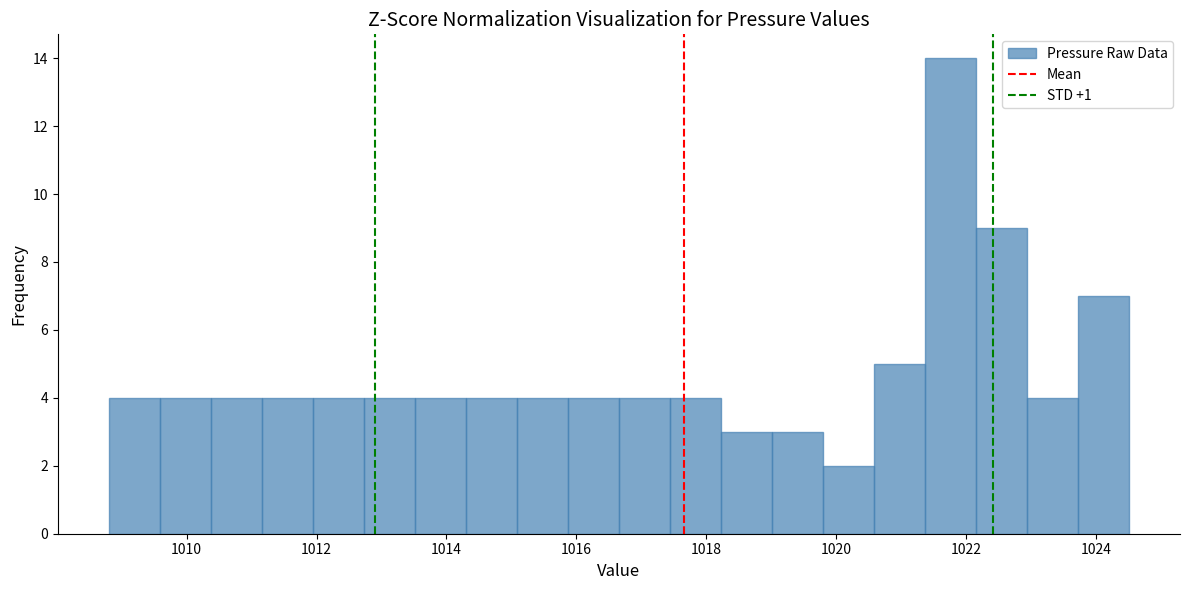

Read against the x-axis, roughly where is the centre of the tallest bar?

1021.8